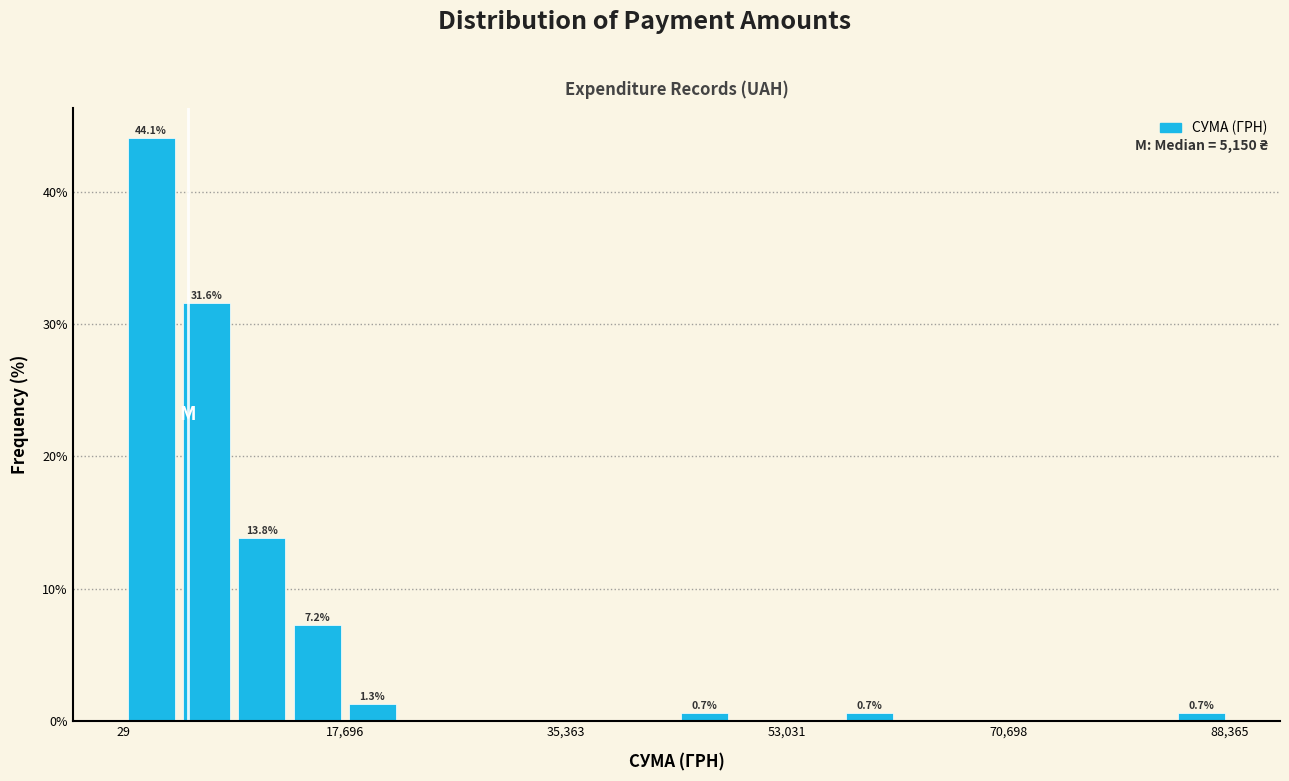

Read against the x-axis, roughly where is the centre of the tallest bar?

2000